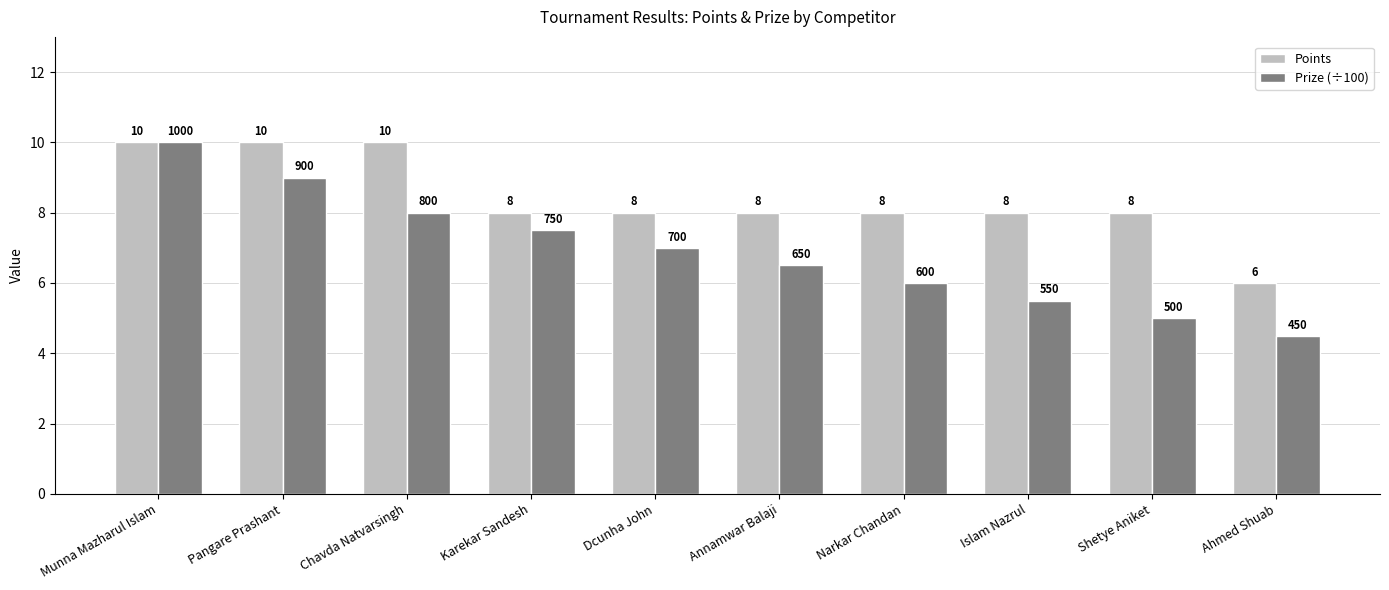

What is the sum of the Points values at Ahmed Shuab and Munna Mazharul Islam?

16.0